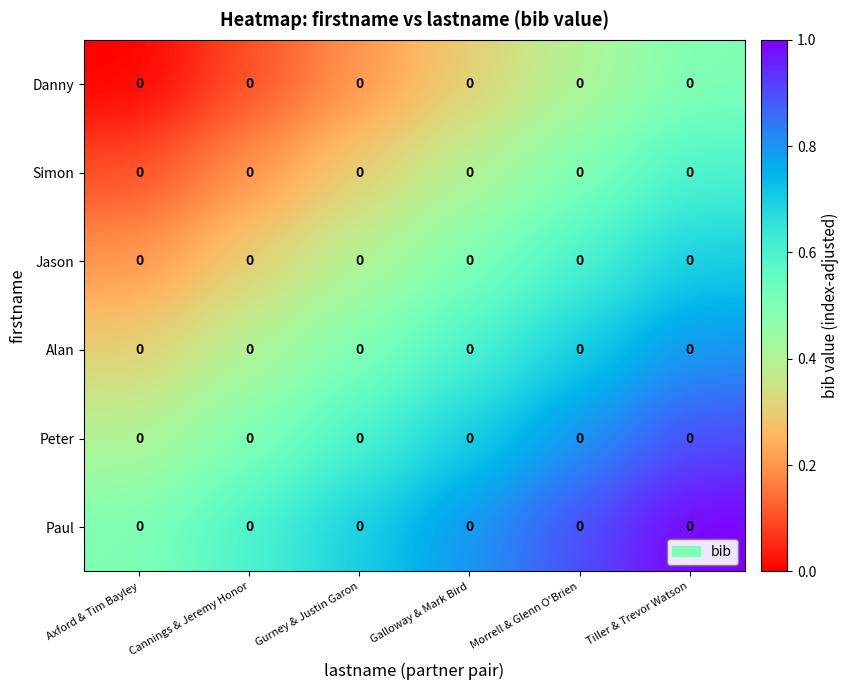

Reading left to right, list all the values displayed in this chart.

Danny: Axford & Tim Bayley=0.0	Cannings & Jeremy Honor=0.0	Gurney & Justin Garon=0.0	Galloway & Mark Bird=0.0	Morrell & Glenn O'Brien=0.0	Tiller & Trevor Watson=0.0
Simon: Axford & Tim Bayley=0.0	Cannings & Jeremy Honor=0.0	Gurney & Justin Garon=0.0	Galloway & Mark Bird=0.0	Morrell & Glenn O'Brien=0.0	Tiller & Trevor Watson=0.0
Jason: Axford & Tim Bayley=0.0	Cannings & Jeremy Honor=0.0	Gurney & Justin Garon=0.0	Galloway & Mark Bird=0.0	Morrell & Glenn O'Brien=0.0	Tiller & Trevor Watson=0.0
Alan: Axford & Tim Bayley=0.0	Cannings & Jeremy Honor=0.0	Gurney & Justin Garon=0.0	Galloway & Mark Bird=0.0	Morrell & Glenn O'Brien=0.0	Tiller & Trevor Watson=0.0
Peter: Axford & Tim Bayley=0.0	Cannings & Jeremy Honor=0.0	Gurney & Justin Garon=0.0	Galloway & Mark Bird=0.0	Morrell & Glenn O'Brien=0.0	Tiller & Trevor Watson=0.0
Paul: Axford & Tim Bayley=0.0	Cannings & Jeremy Honor=0.0	Gurney & Justin Garon=0.0	Galloway & Mark Bird=0.0	Morrell & Glenn O'Brien=0.0	Tiller & Trevor Watson=0.0